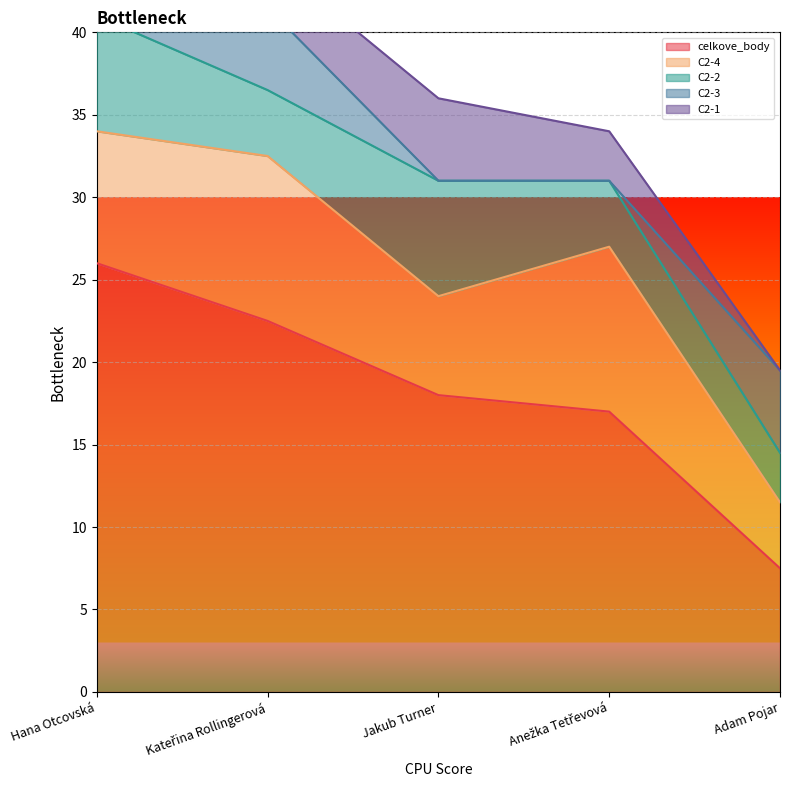

The value of celkove_body at Jakub Turner is 18.0. True or false?

True